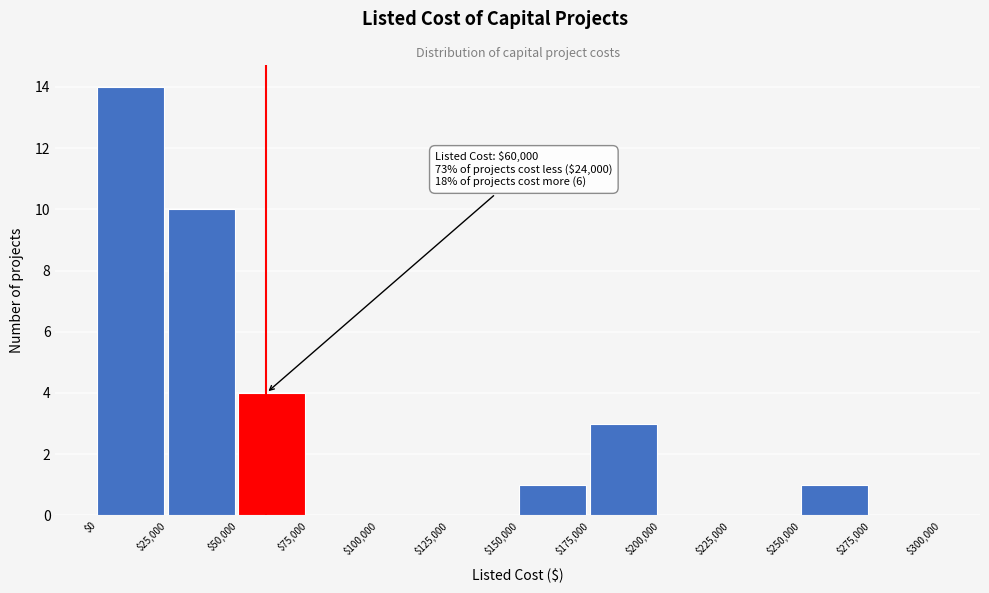

Which range on the x-axis has the tallest bar?

$0 to $25,000